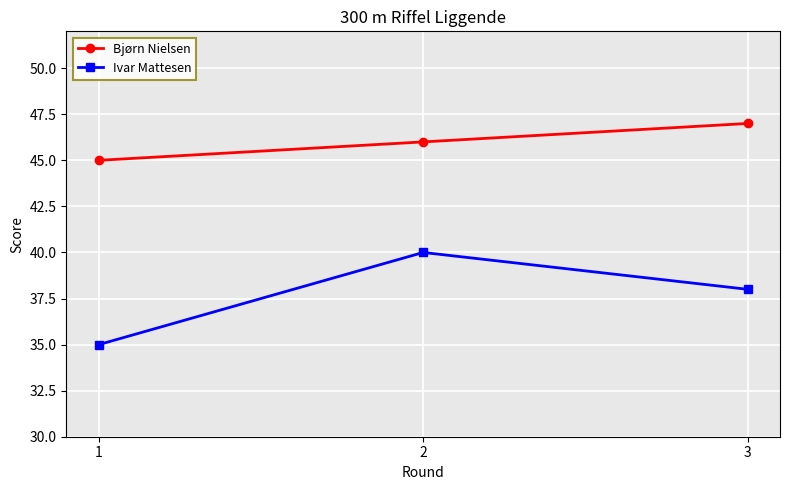

What is the sum of the Ivar Mattesen values at 2 and 3?

78